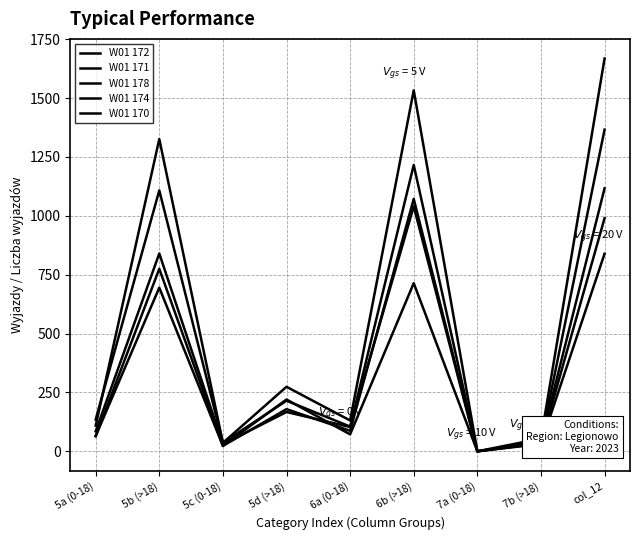

Is this an area chart (filled region under the line)?

No